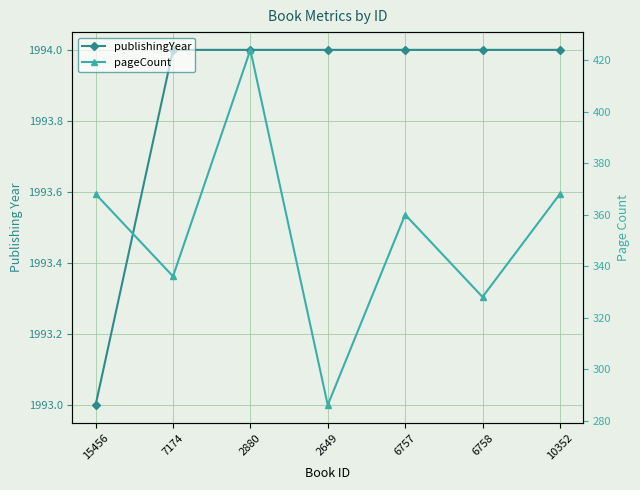

The value of publishingYear at 2649 is 1994. True or false?

True